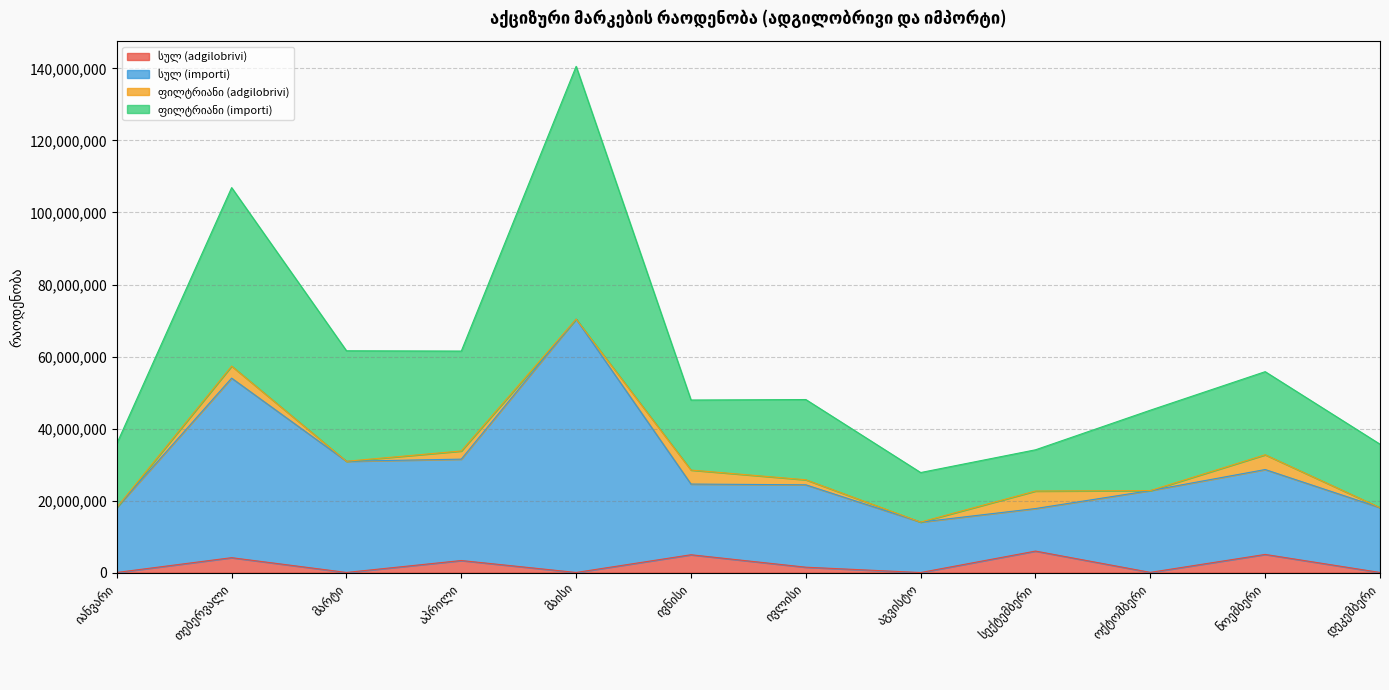

Which series has the largest total across all categories?

სულ (importi)